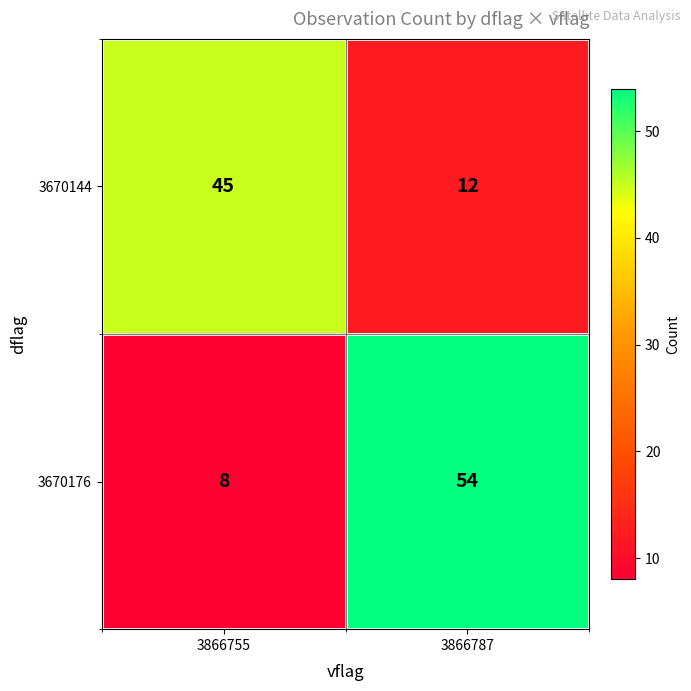

What is the difference between the highest and lowest values at 3866755?

37